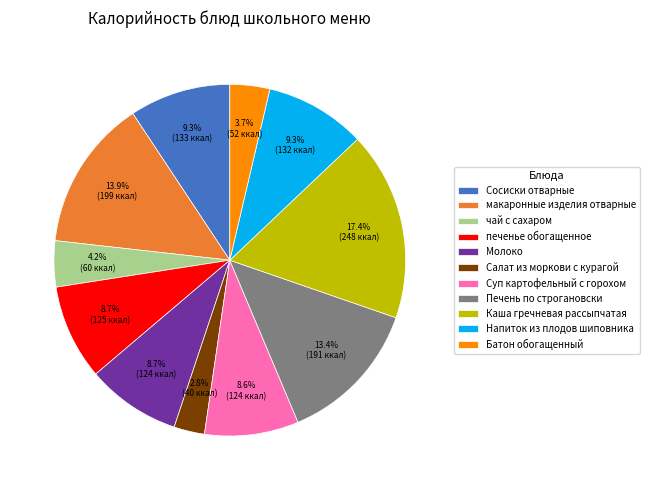

Is it true that печенье обогащенное is 9% of the pie?

True